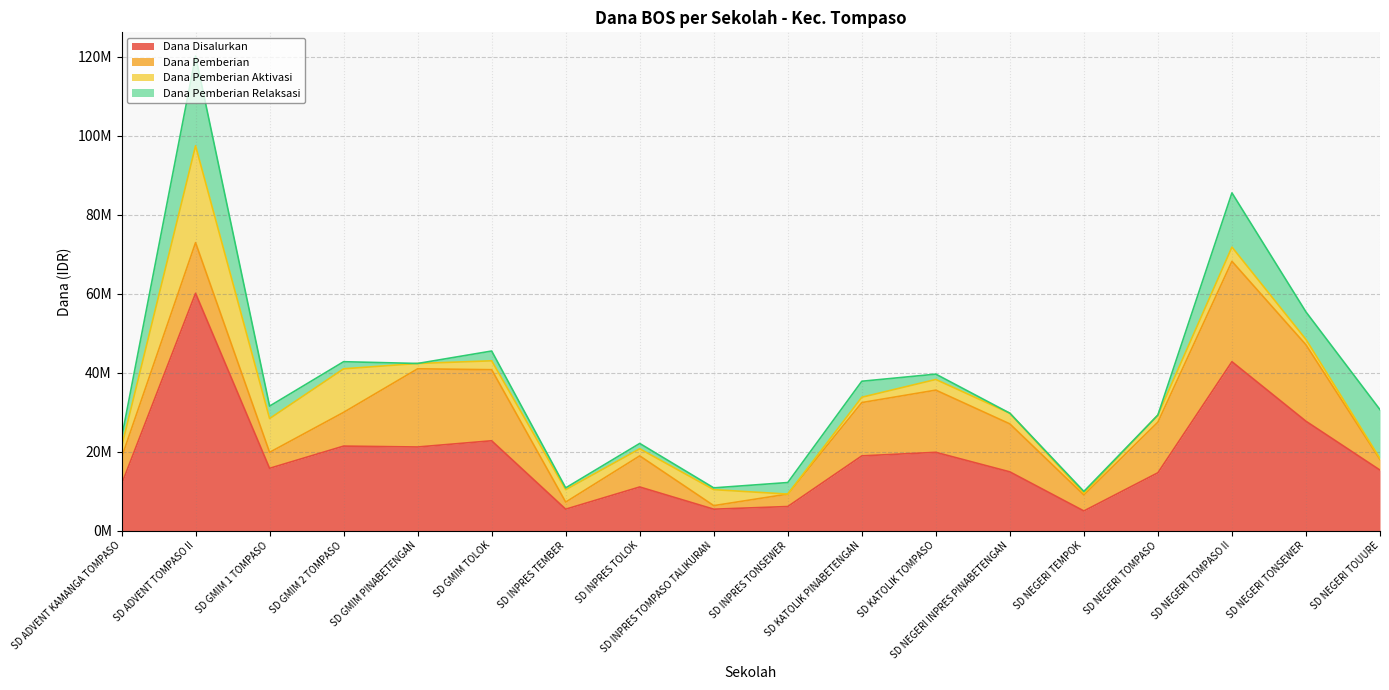

What are all the series names shown in the legend?

Dana Disalurkan, Dana Pemberian, Dana Pemberian Aktivasi, Dana Pemberian Relaksasi